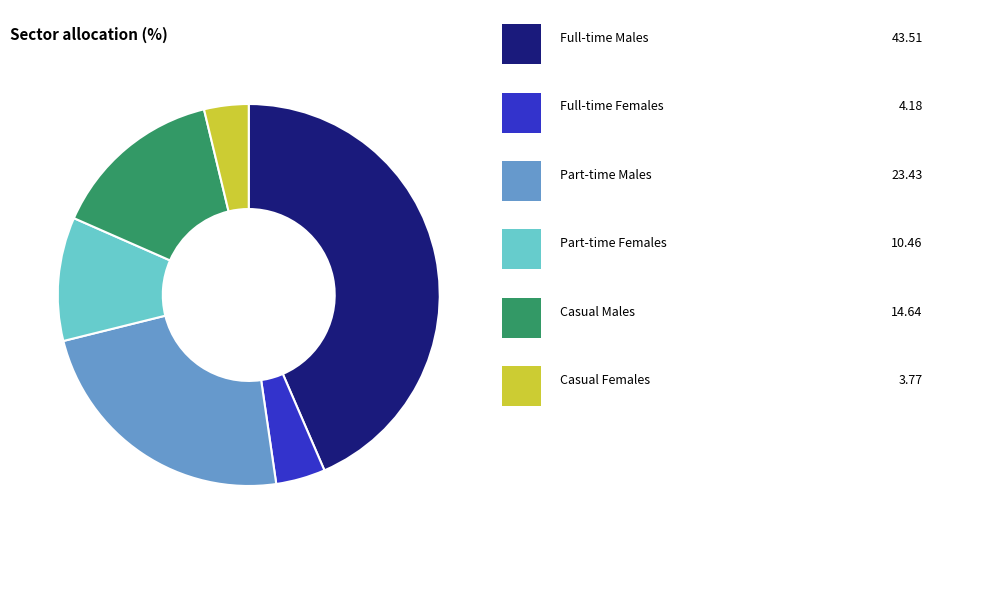

Is there any slice that represents more than half of the pie?

No